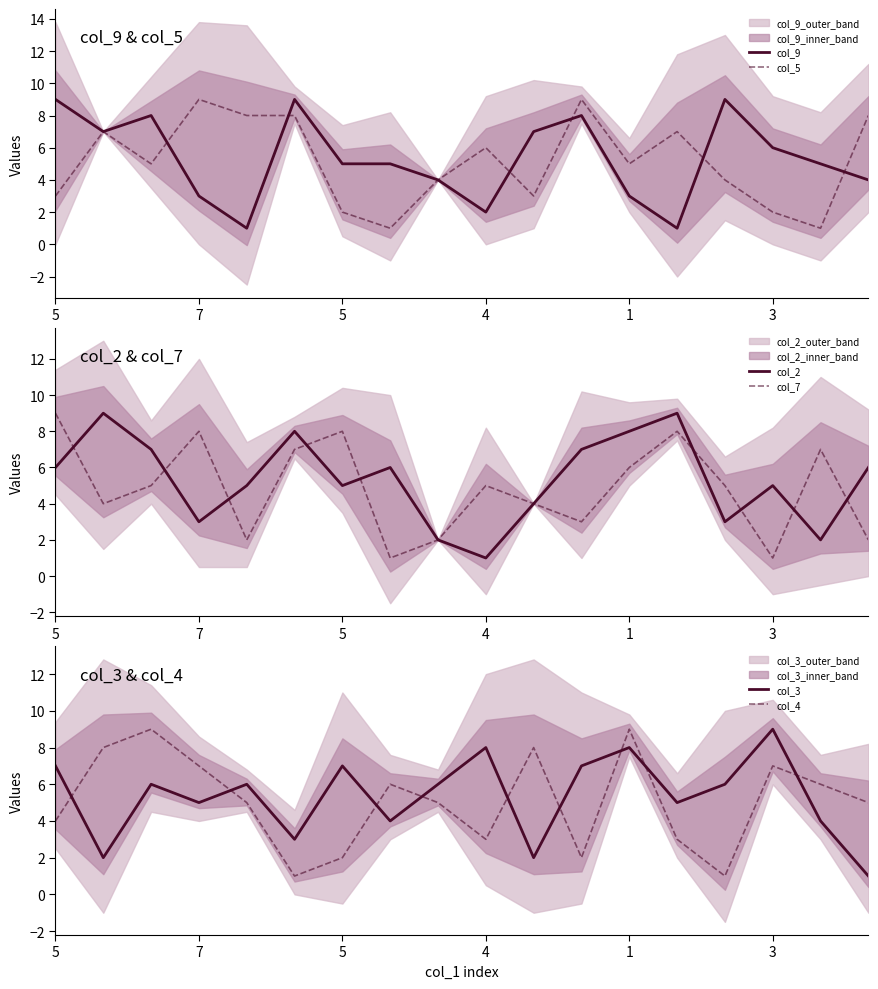

The value of col_7 at 11 is 3. True or false?

True